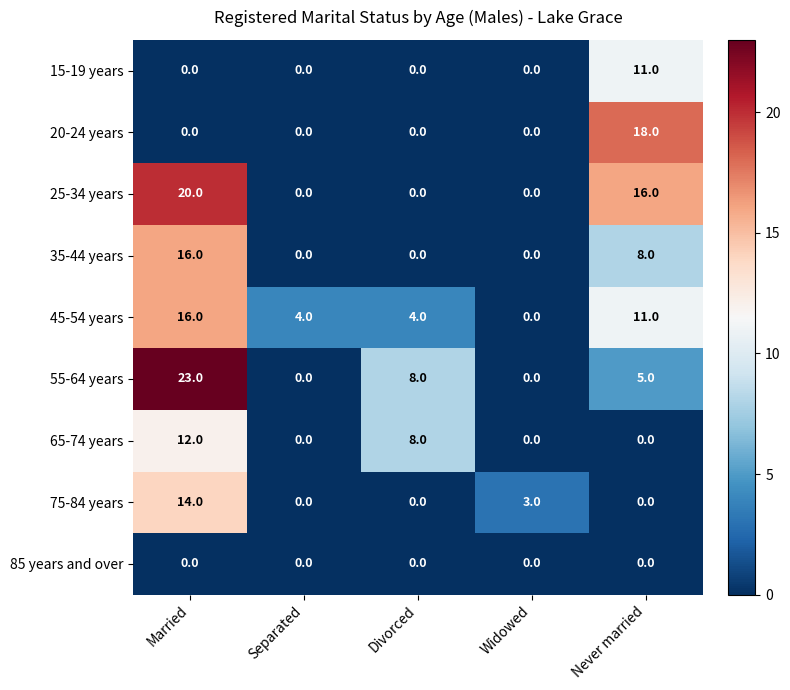

What is the total value across all series at Married?

101